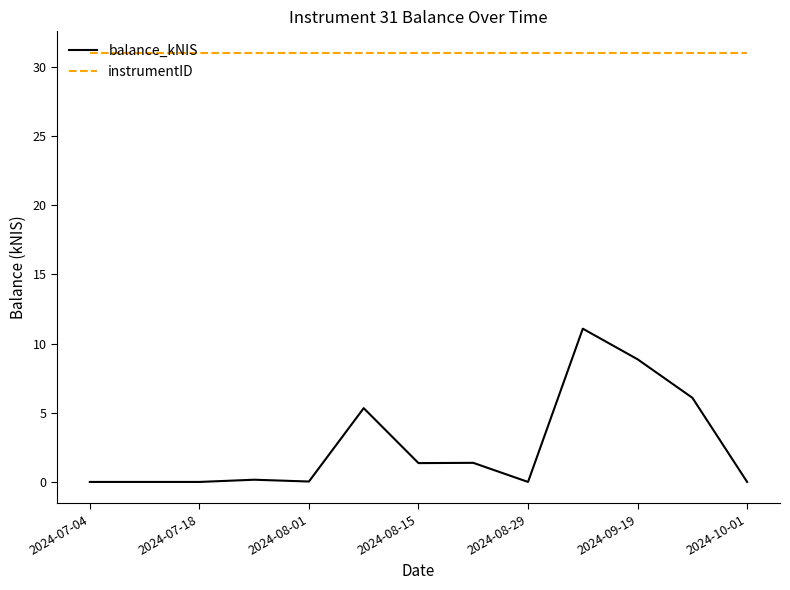

Which series has the largest range (max minus min)?

balance_kNIS